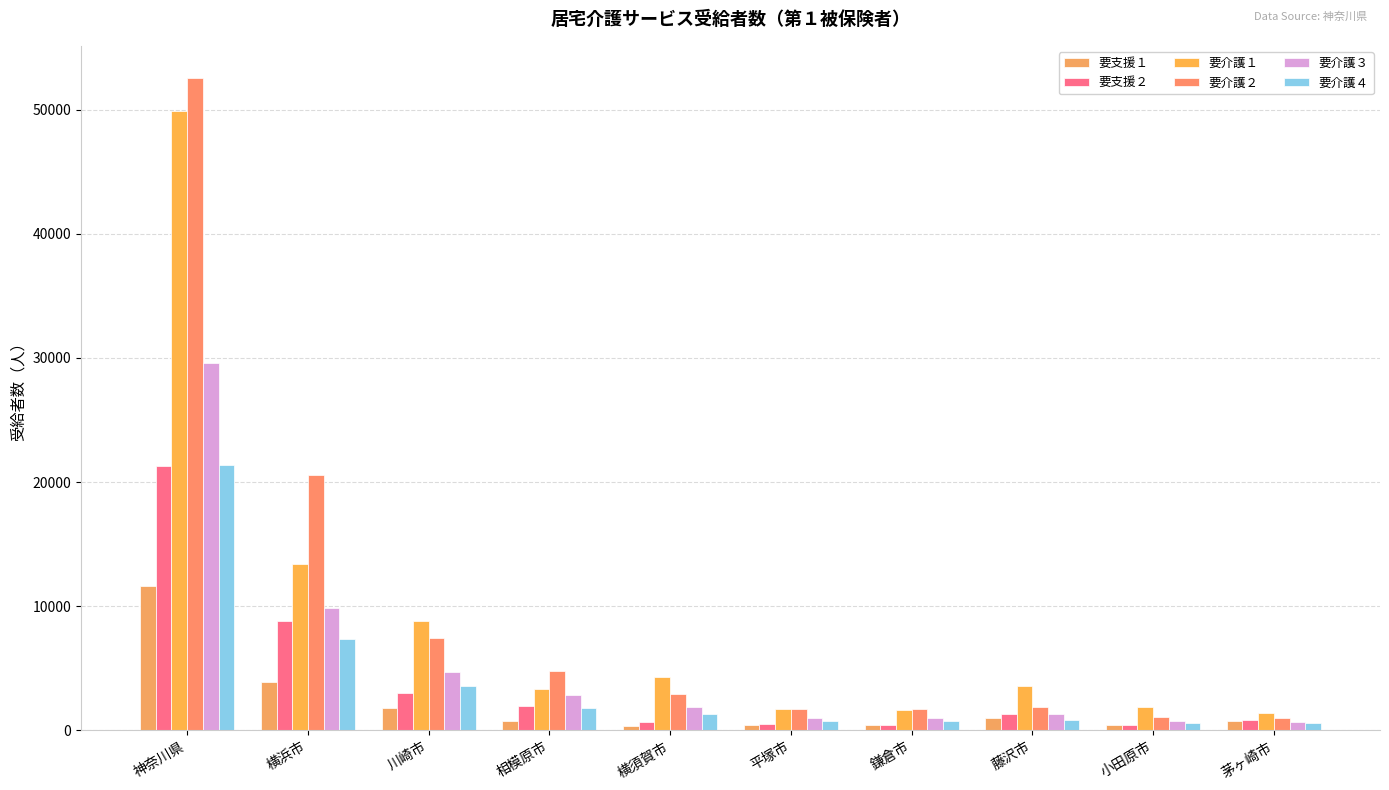

Where is 要介護２ nearest to the value 26754?

横浜市